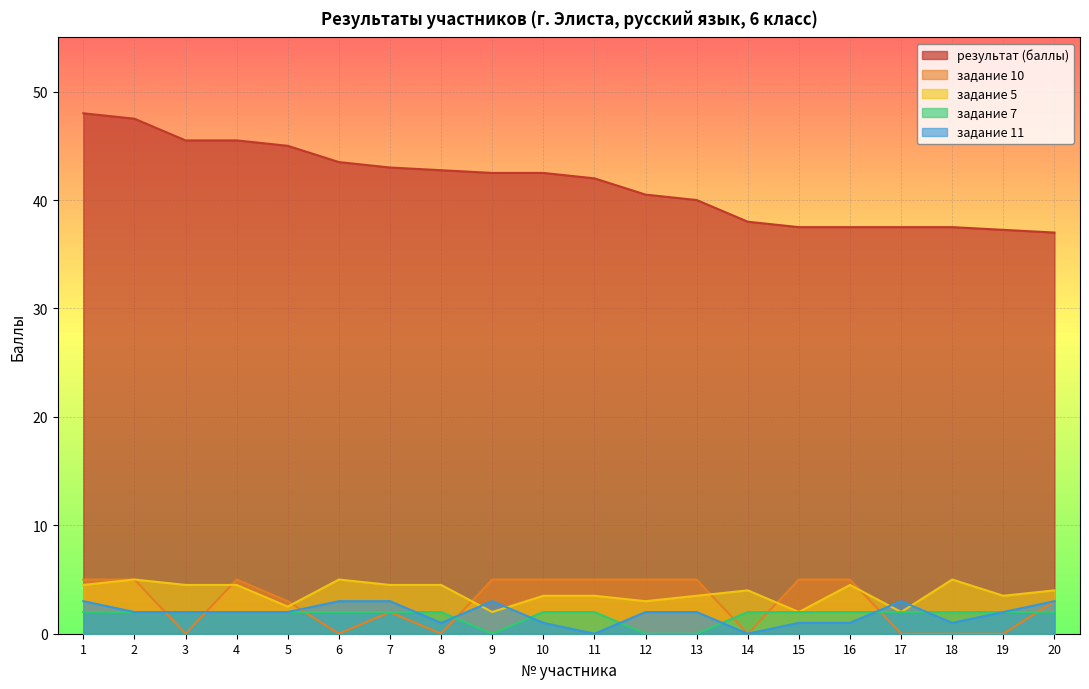

What is the average value of the col_14 series?

3.8